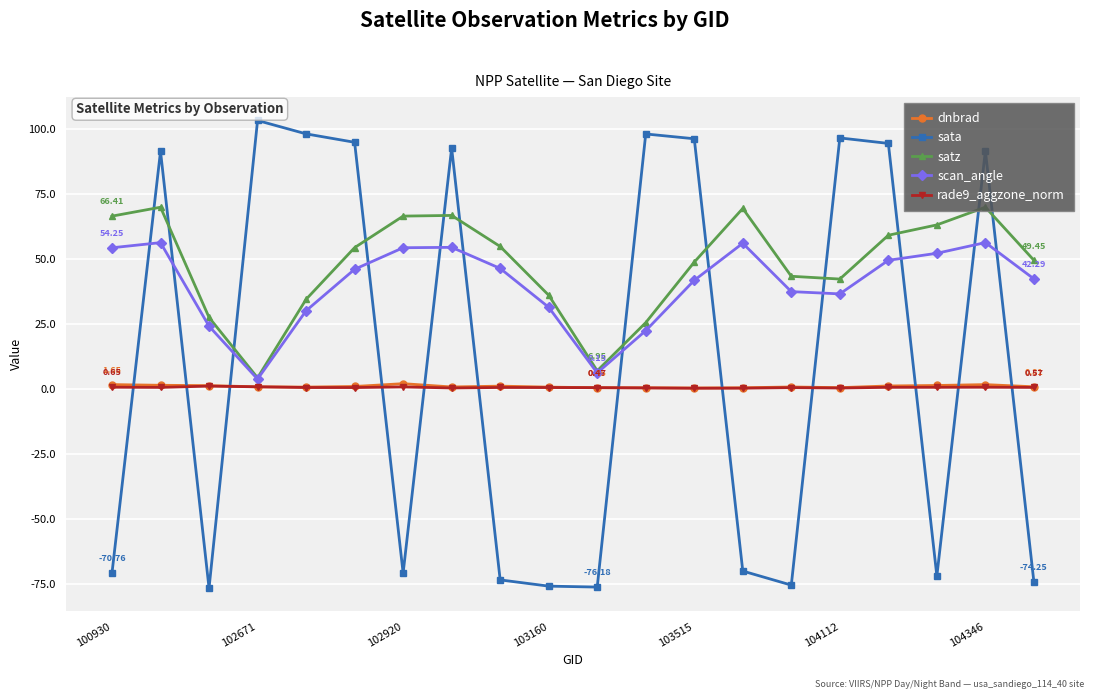

True or false: dnbrad has more than 0 interior local peaks.

True